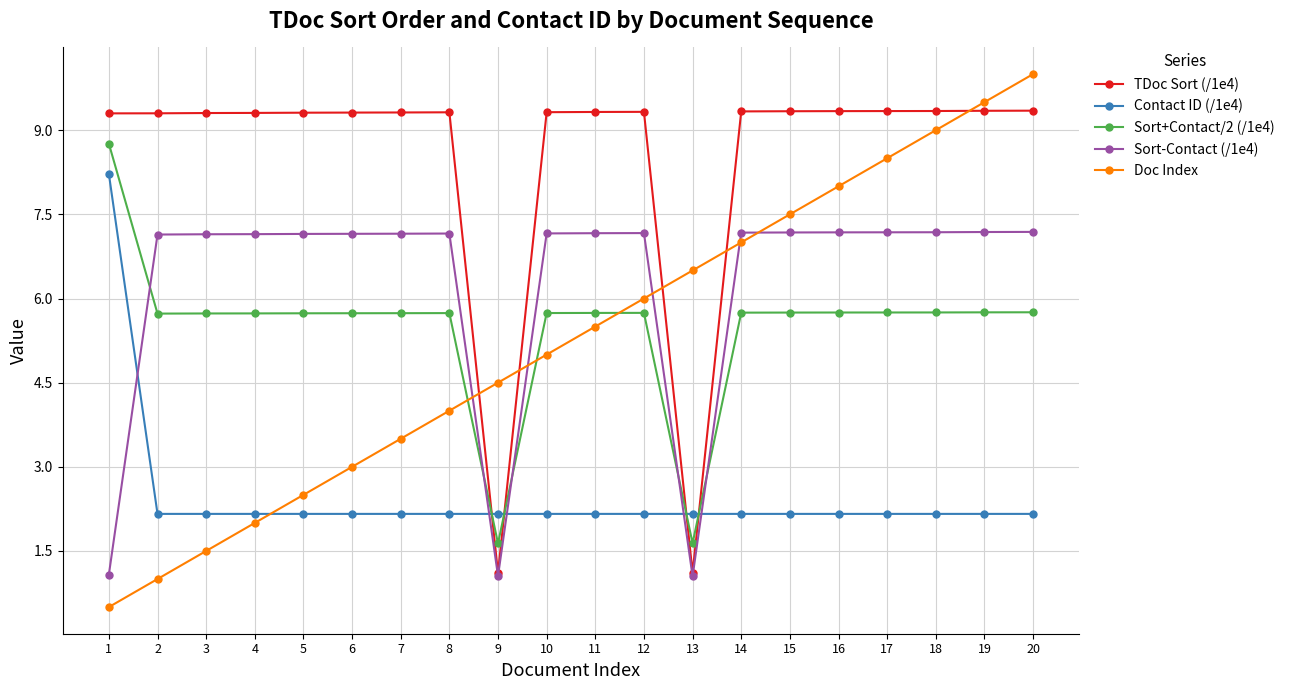

Rank the series by their maximum value, from lowest to highest.

Sort-Contact (/1e4), Contact ID (/1e4), Sort+Contact/2 (/1e4), TDoc Sort (/1e4), Doc Index